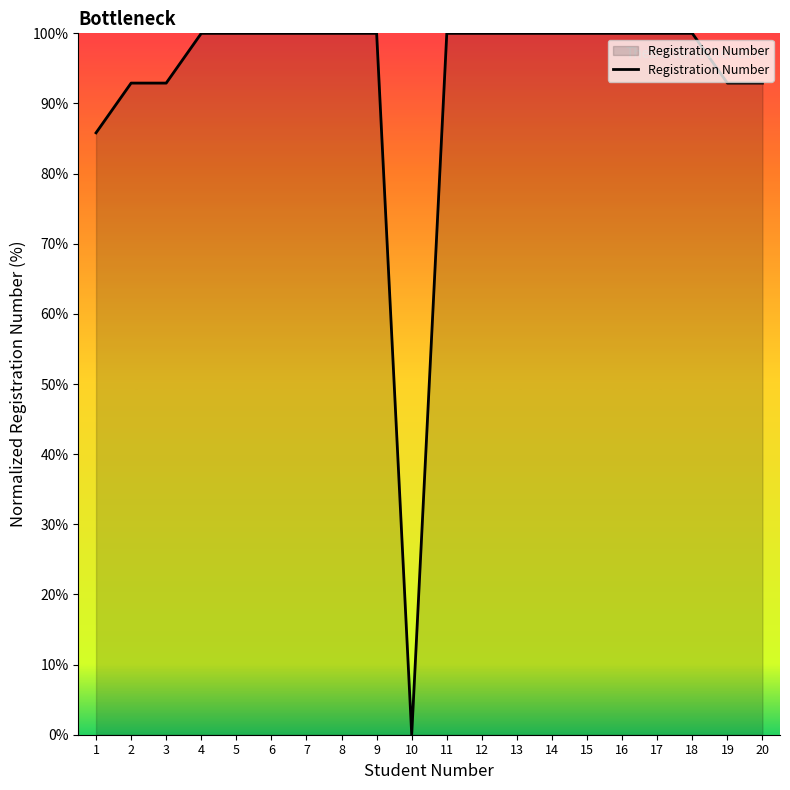

What is the sum of the values at 10 and 16?

100.0